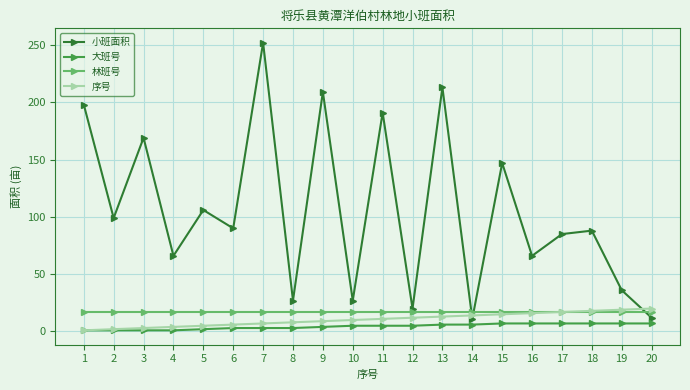

Which label corresponds to the largest value in the chart?

7